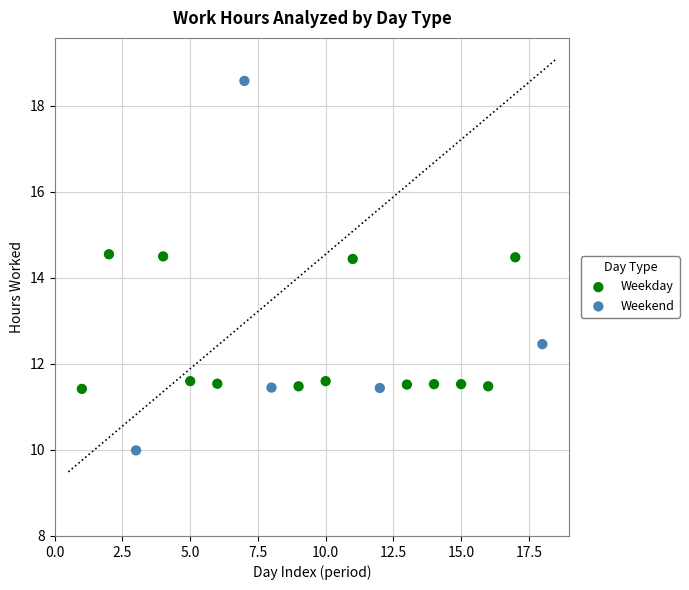

Which series has the largest Y range (max minus min)?

Weekend